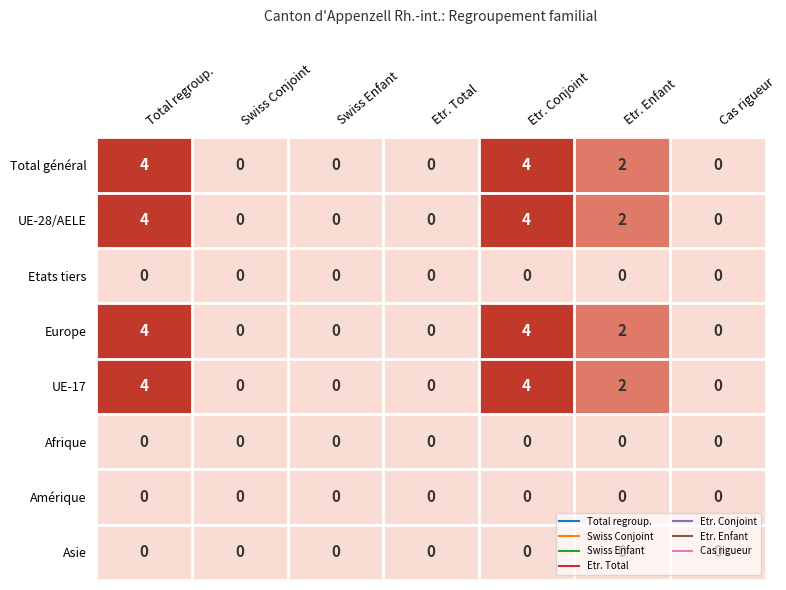

The value of Amérique at Etr. Enfant is 0. True or false?

True